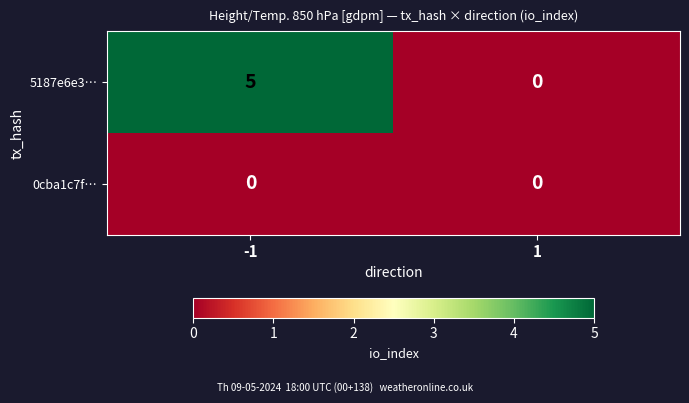

What is the total value across all series at -1?

5